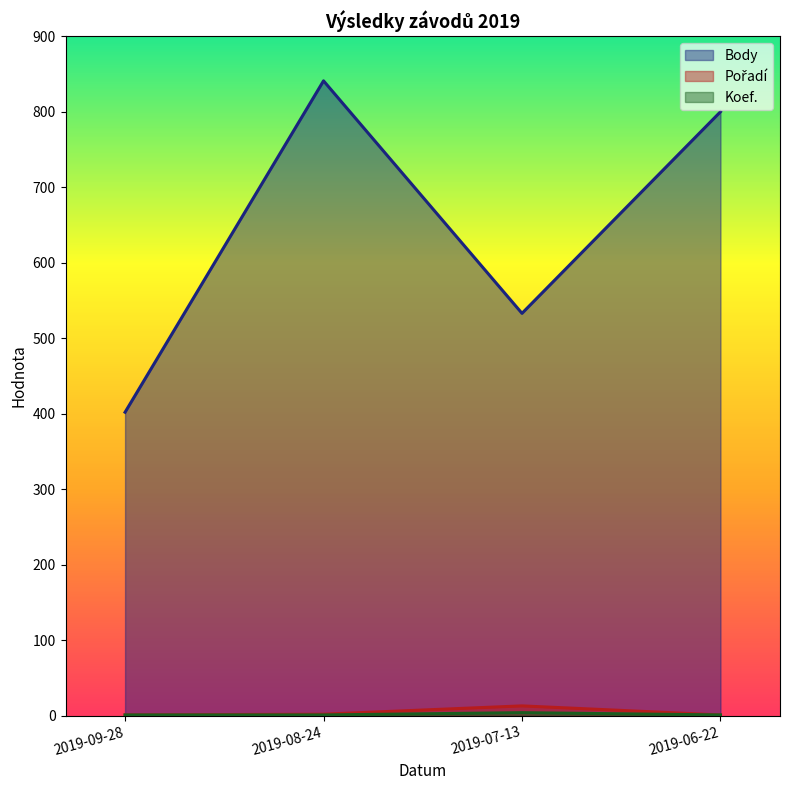

What is the label of the 1st point from the left?

2019-09-28